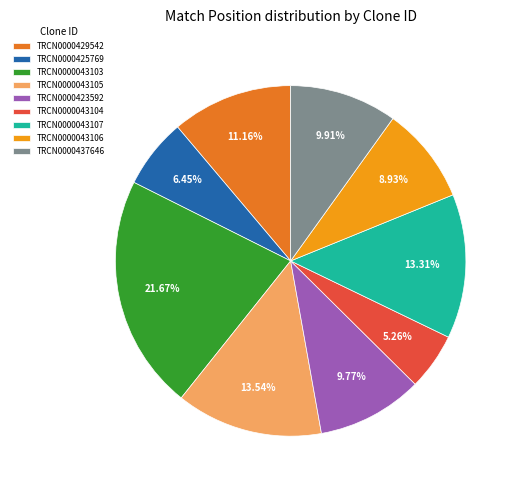

To the nearest percent, what percentage of the pie is TRCN0000043106?

9%